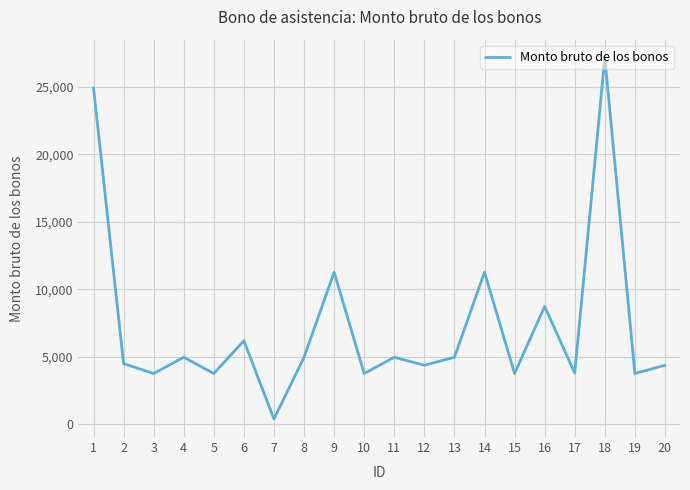

The value at 14 is 16624.2. True or false?

False